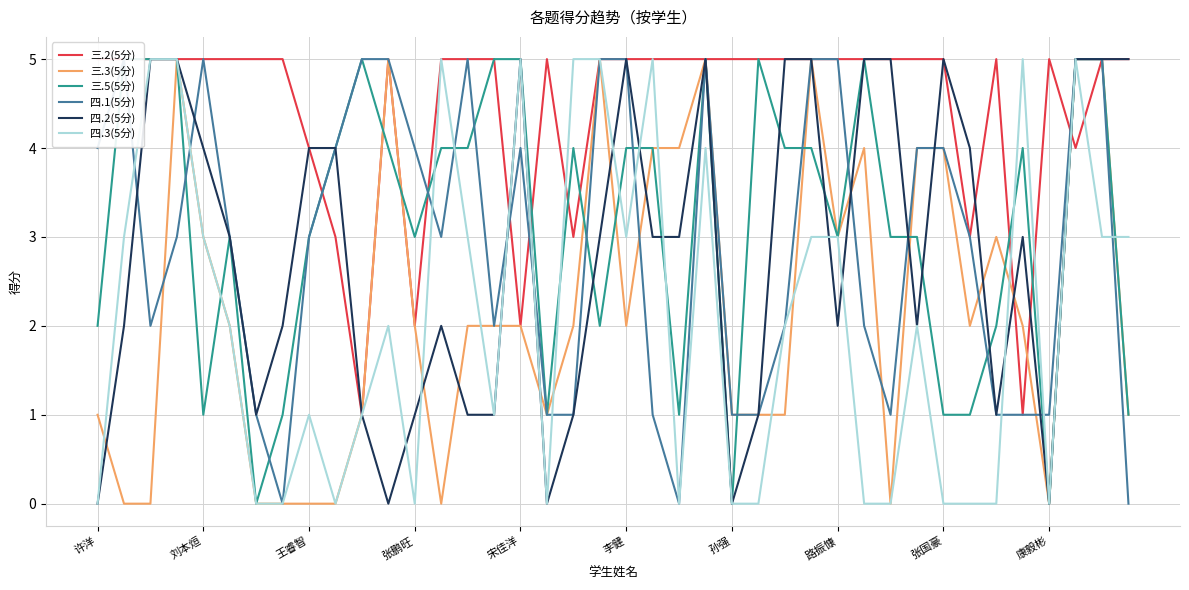

How many series are shown in this chart?

6